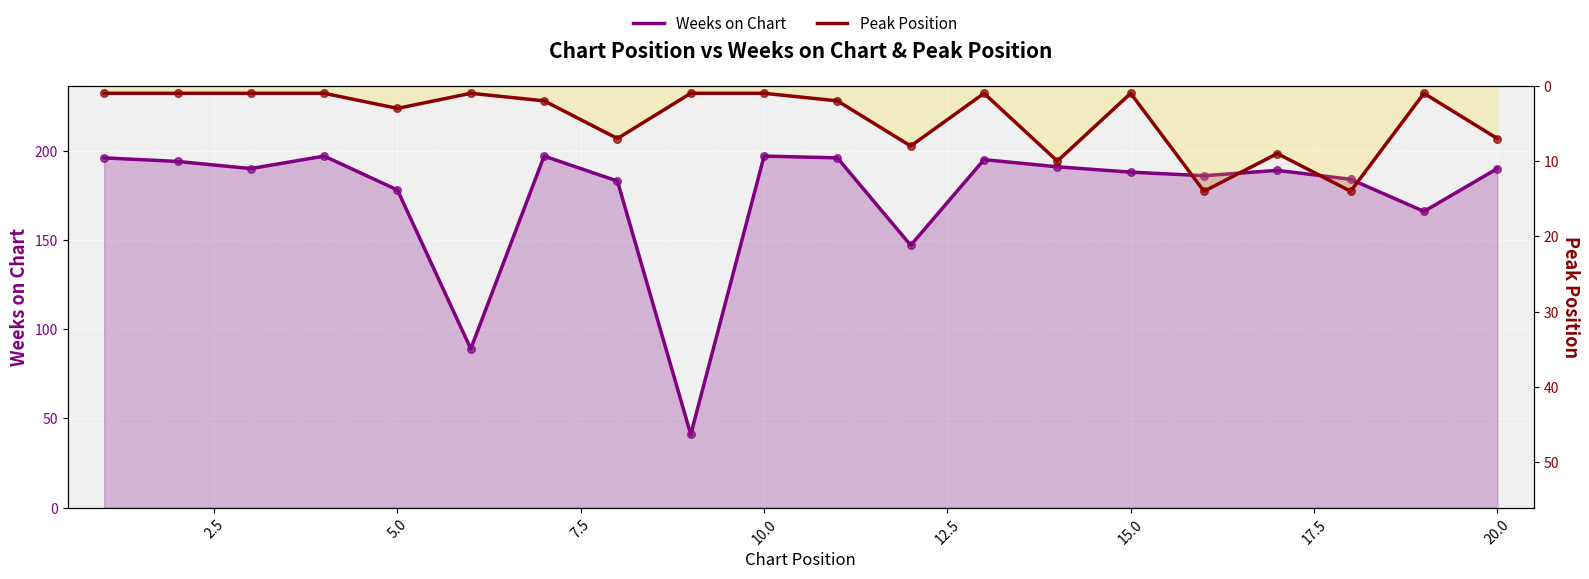

Which series has the largest total across all categories?

Weeks on Chart